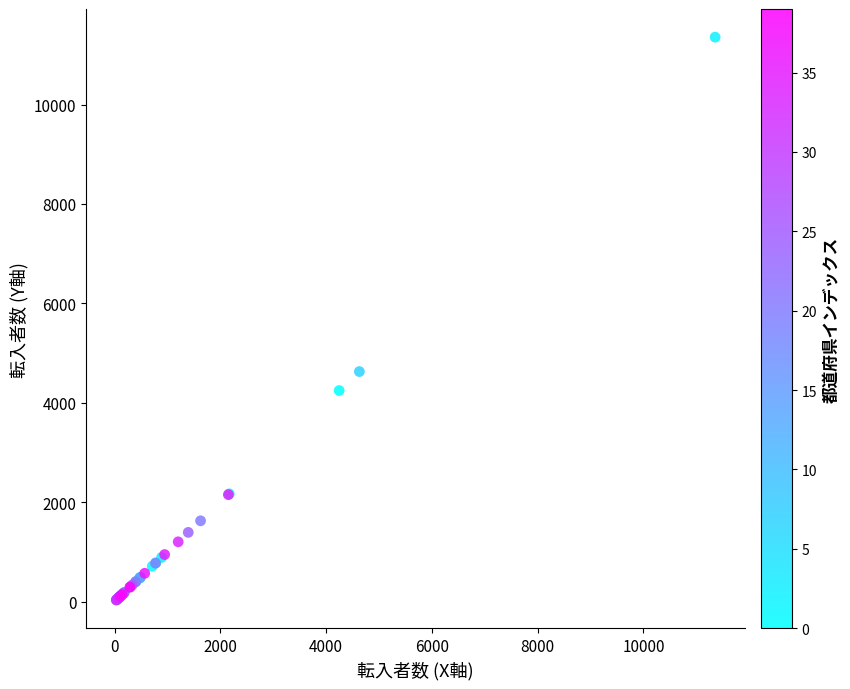

What Y value in the scatter plot is closest to 5693?

4628